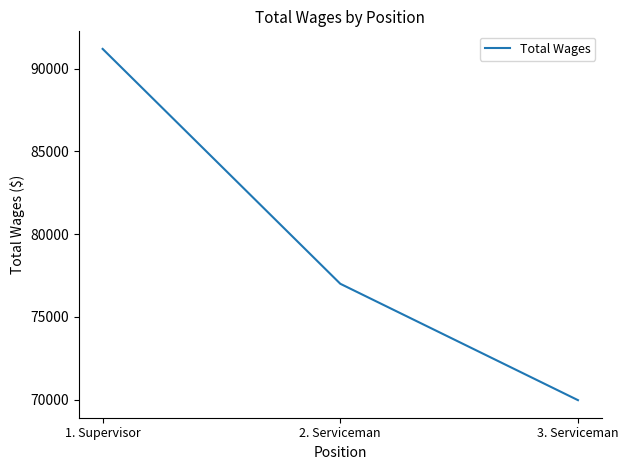

How many values are between 69966 and 91192?

3